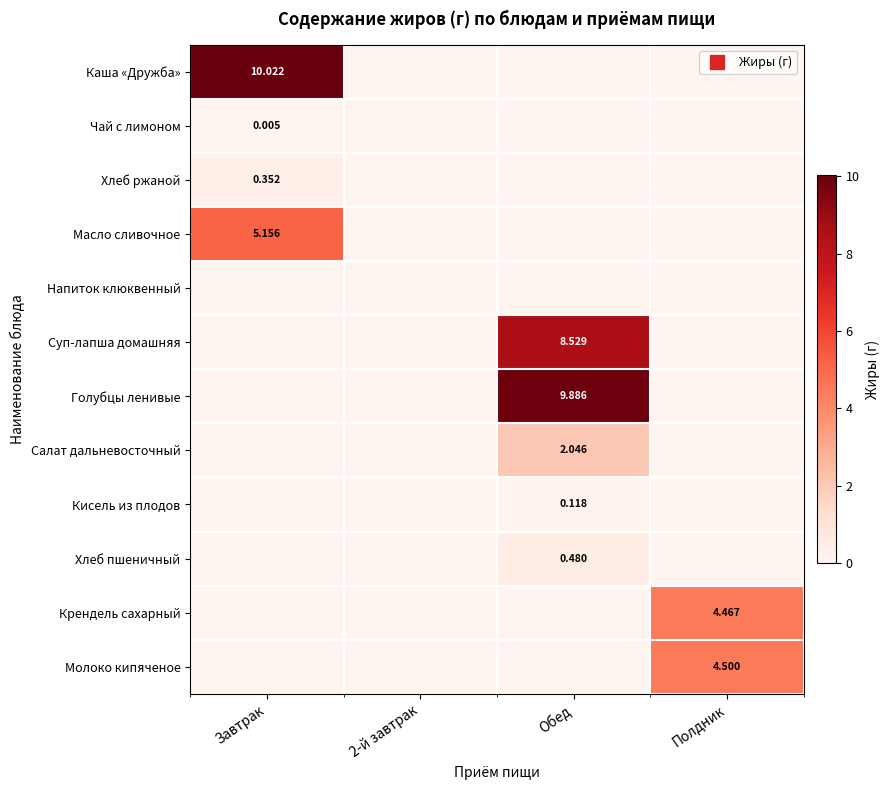

At which category is the sum across all series the highest?

Обед